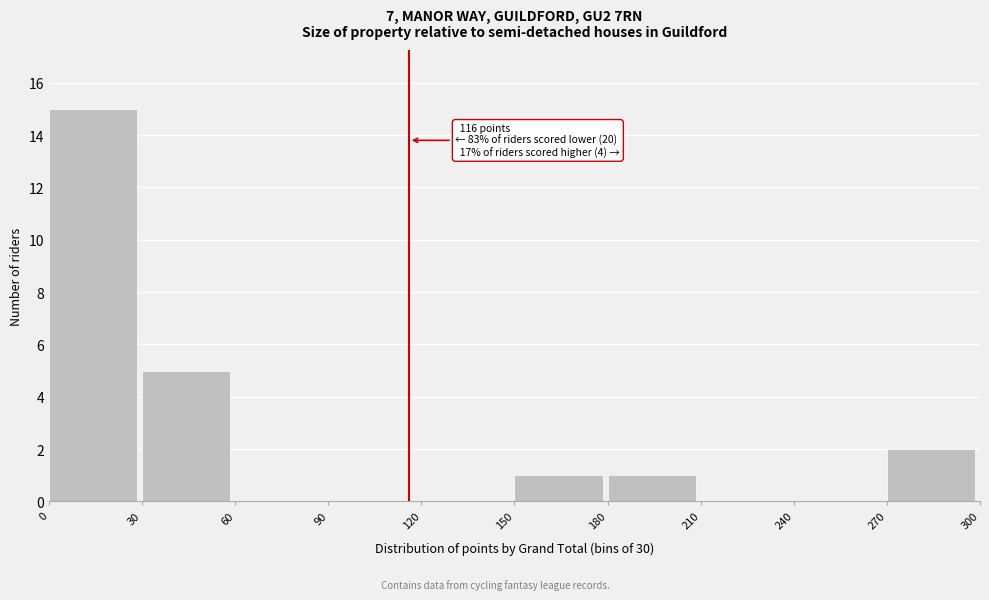

Over which range of the x-axis is the bar tallest?

0 to 30